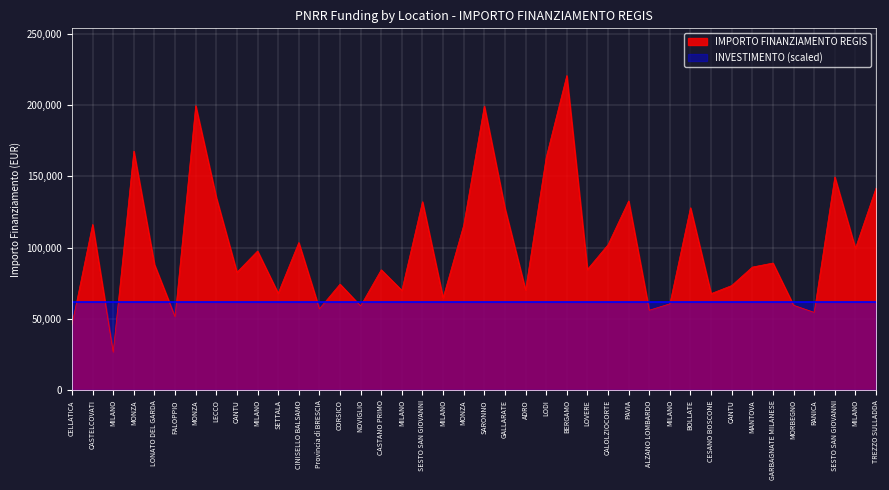

What is the change in value from MILANO to CALOLZIOCORTE?

+37206.0